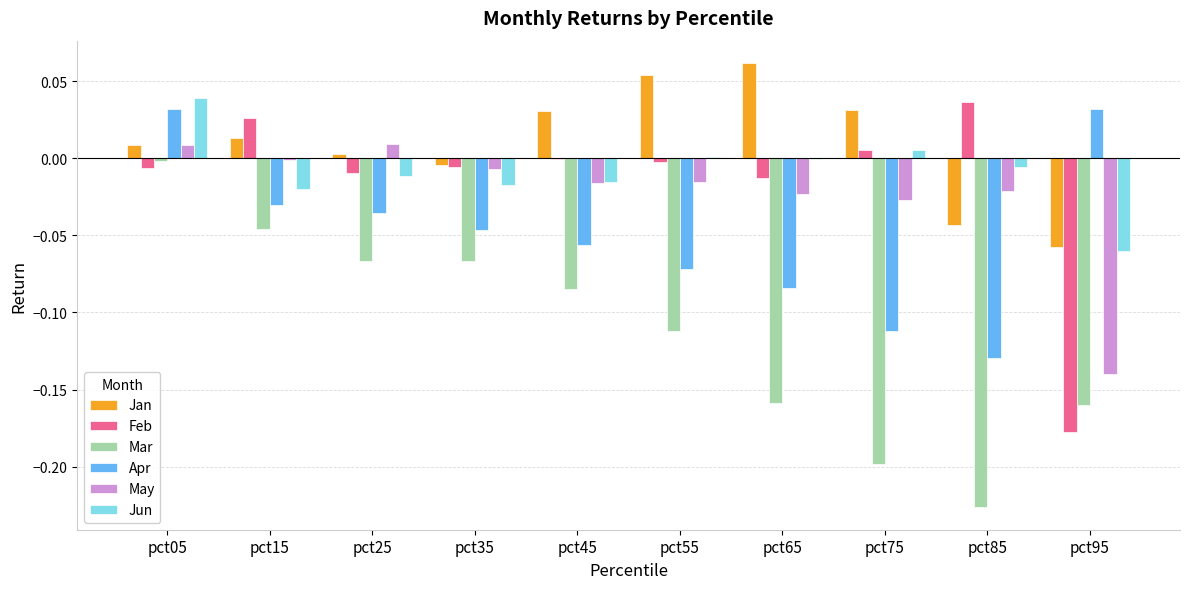

Which series changed the most between pct05 and pct45?

Apr